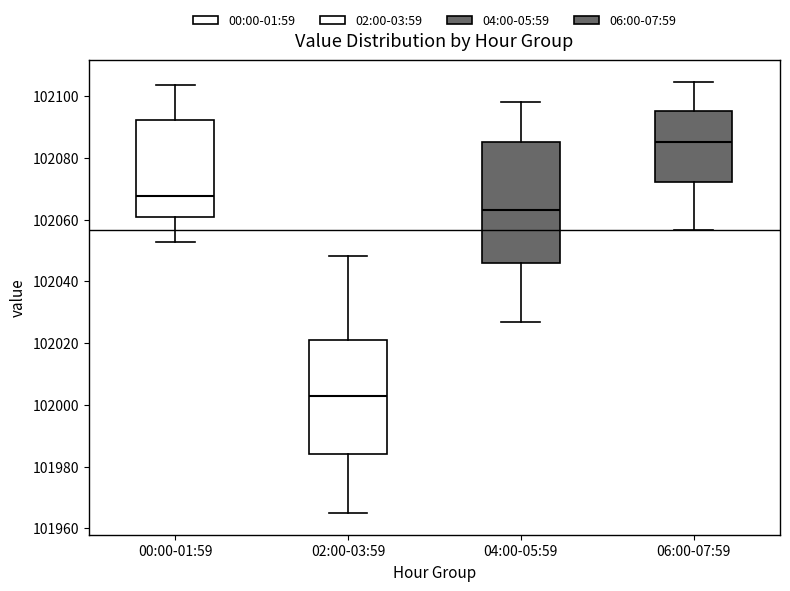

Reading left to right, transcribe this box plot: for each box, give where its median line is, the range the box spans, and where its two whiskers end, as read against the y-axis. The values are not printed on the chart, so give them approximately, as read against the axis.

00:00-01:59: median 102068, box 102060 to 102092, whiskers 102052 to 102104
02:00-03:59: median 102002, box 101984 to 102020, whiskers 101964 to 102048
04:00-05:59: median 102064, box 102046 to 102086, whiskers 102026 to 102098
06:00-07:59: median 102086, box 102072 to 102096, whiskers 102056 to 102104